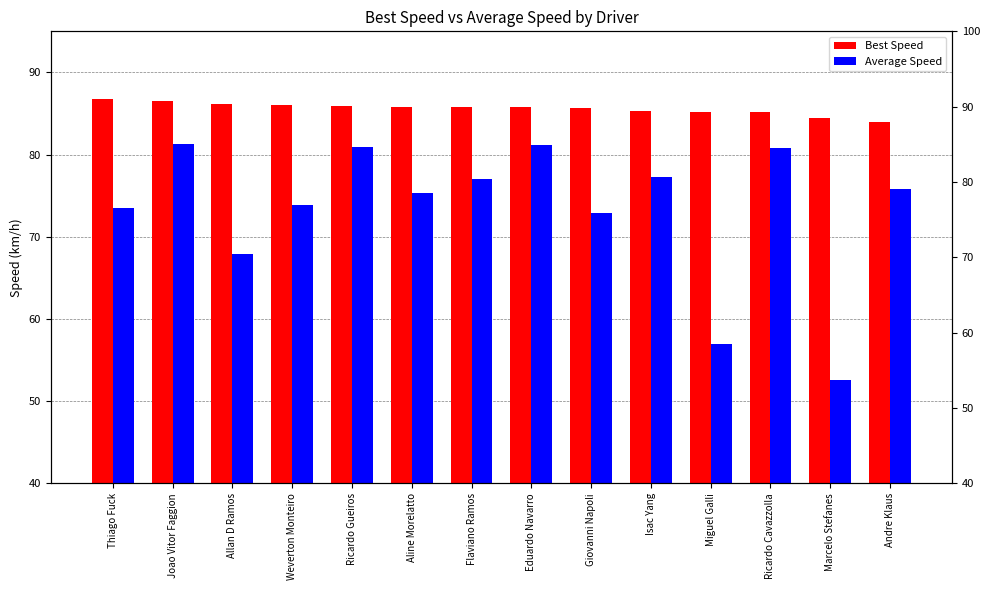

At Flaviano Ramos, list the series in order from smallest to largest.

Average Speed, Best Speed